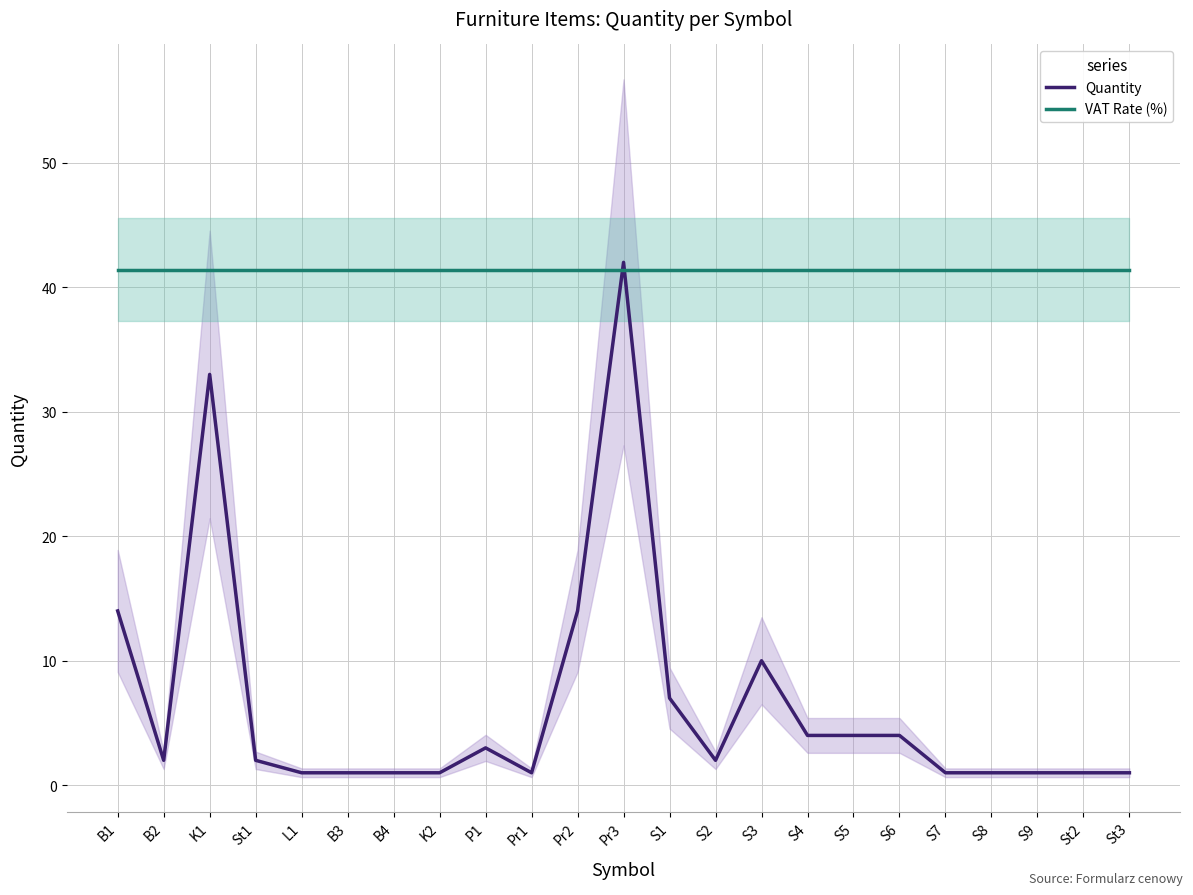

The VAT Rate (%) series shows 24.6 at B4. True or false?

False